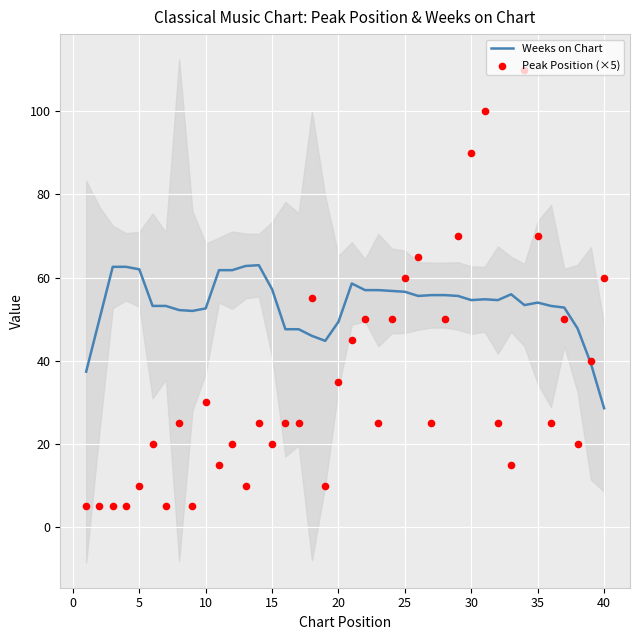

Is the value of Peak Position (×5) at 15 greater than the value of Weeks on Chart at 39?

No